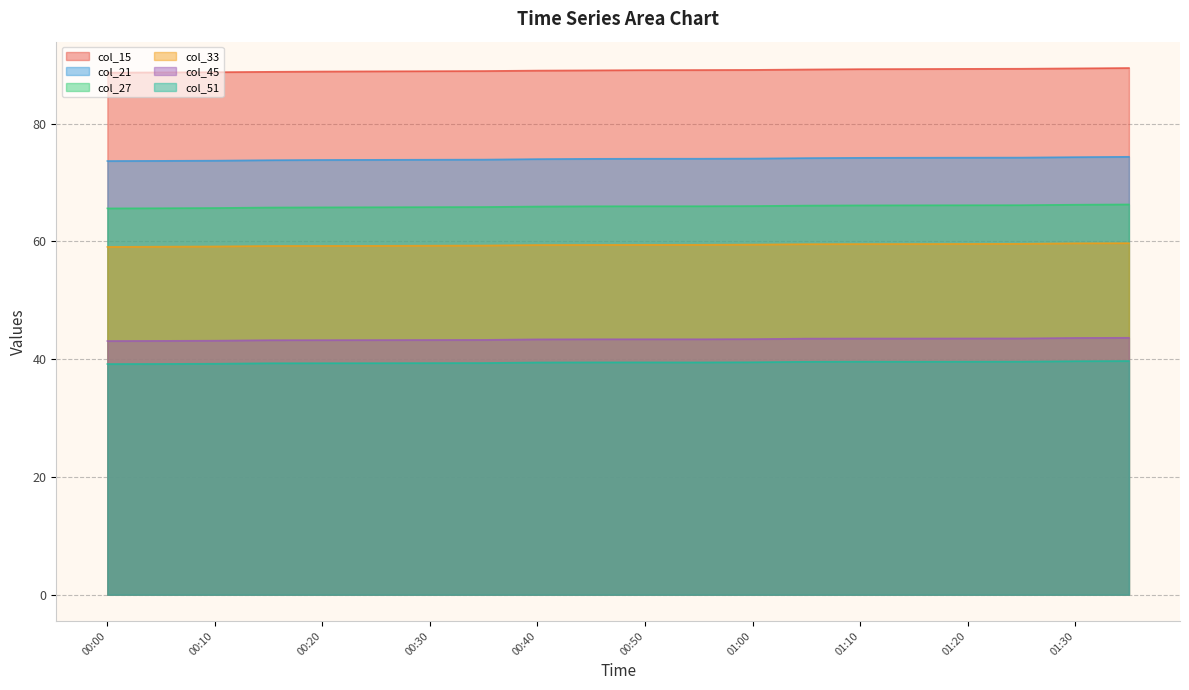

Rank the categories by col_15 value from lowest to highest.

00:00, 00:05, 00:10, 00:15, 00:20, 00:25, 00:30, 00:35, 00:40, 00:45, 00:50, 00:55, 01:00, 01:05, 01:10, 01:15, 01:20, 01:25, 01:30, 01:35